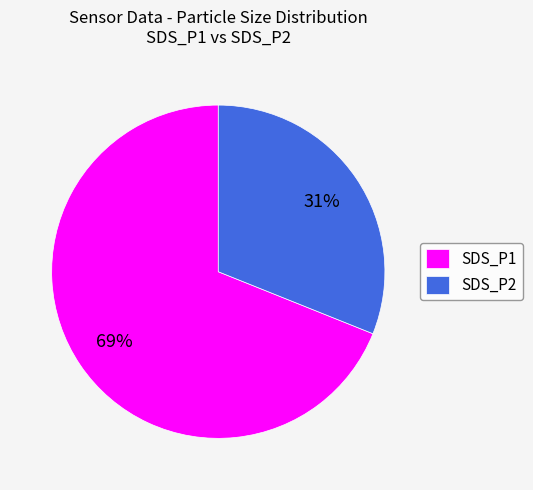

Is the sum of SDS_P1 and SDS_P2 greater than half?

Yes